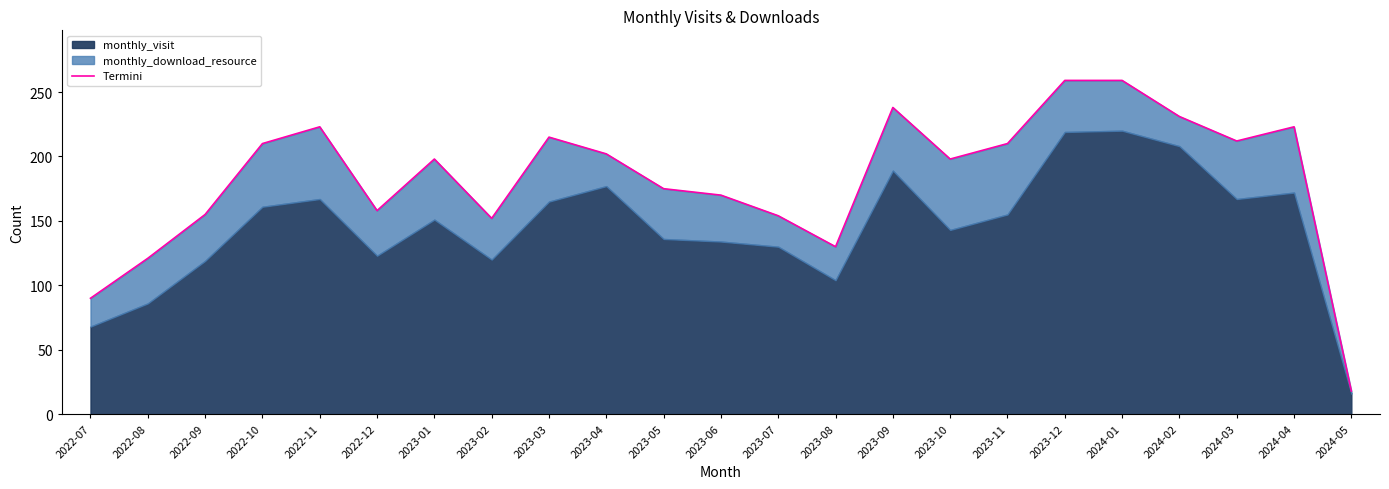

How many data points are less than 198?

10